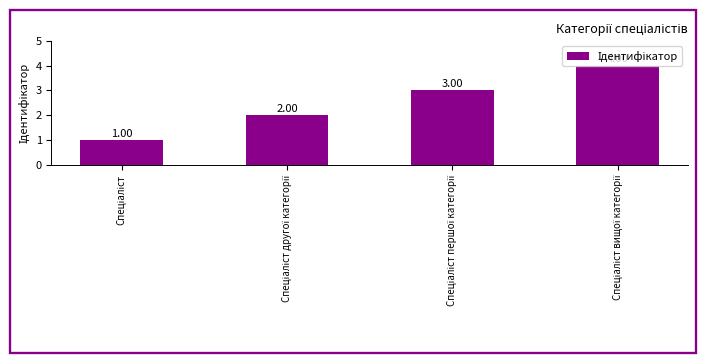

What is the difference between the maximum and minimum values?

3